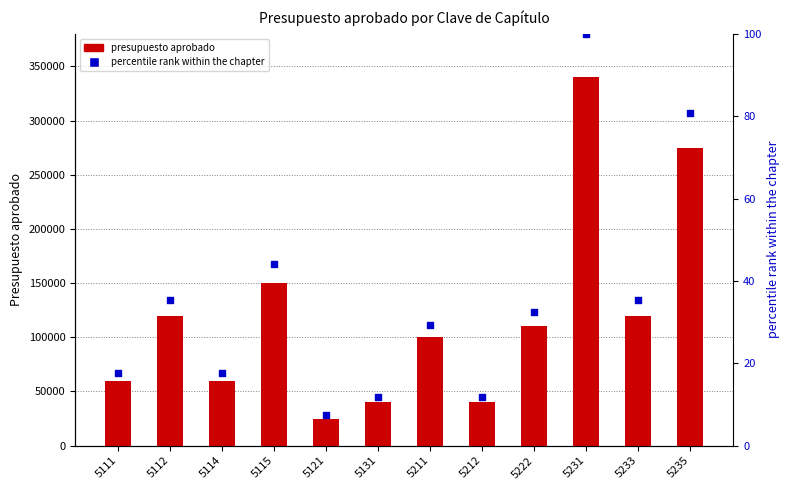

Is the value of percentile rank within the chapter at 5231 greater than the value of presupuesto aprobado at 5114?

No